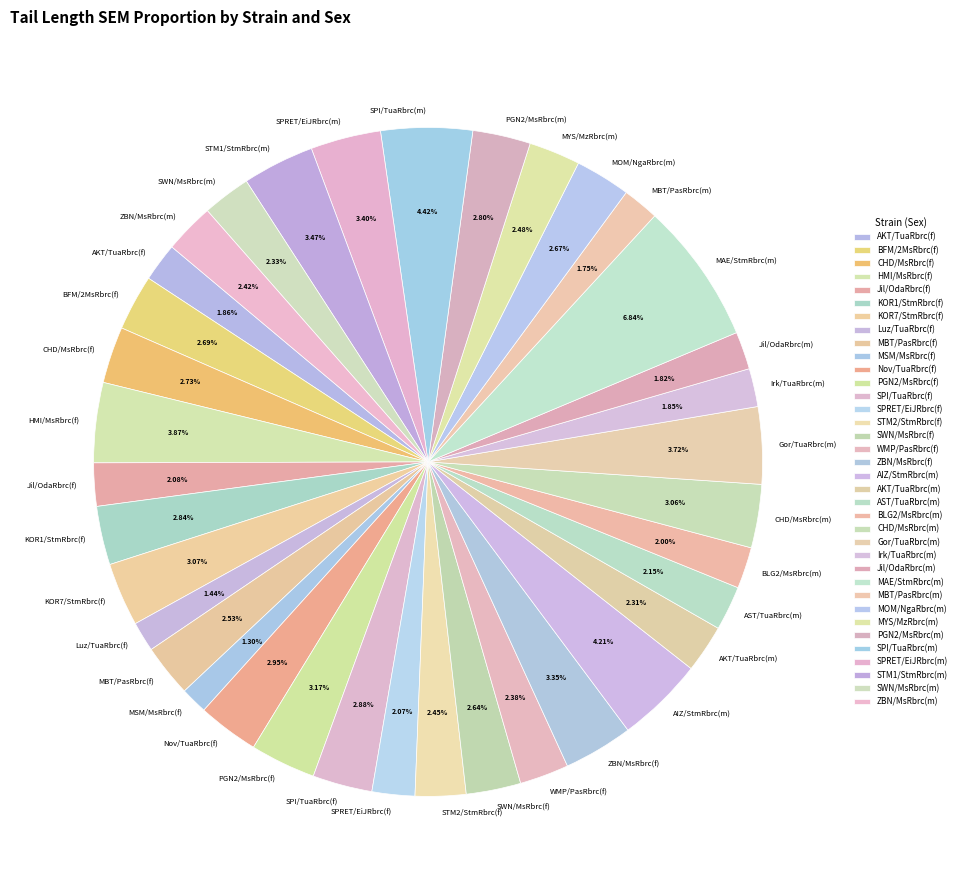

Is there a majority slice in this chart?

No